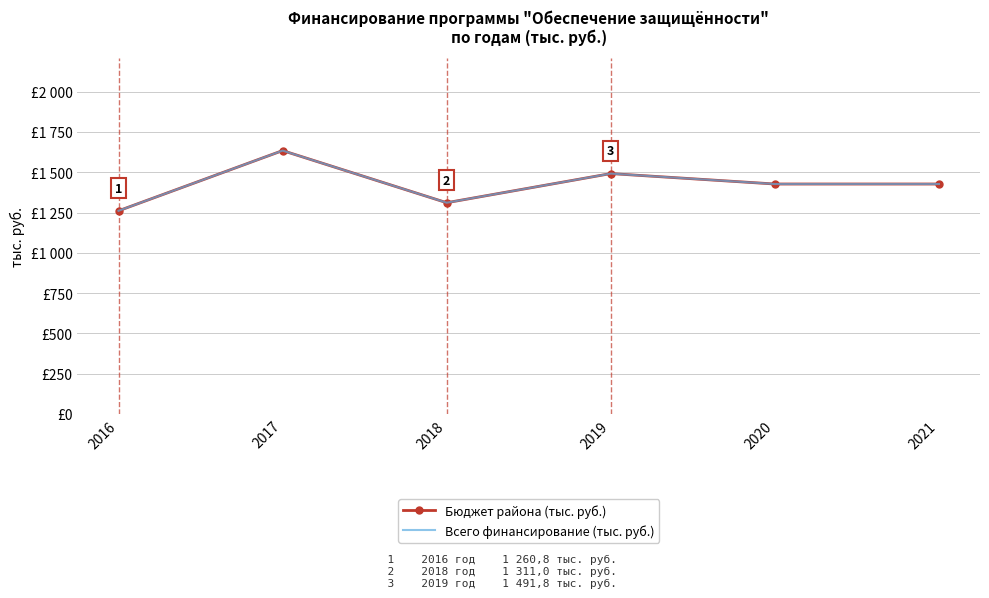

What are all the series names shown in the legend?

Бюджет района (тыс. руб.), Всего финансирование (тыс. руб.)